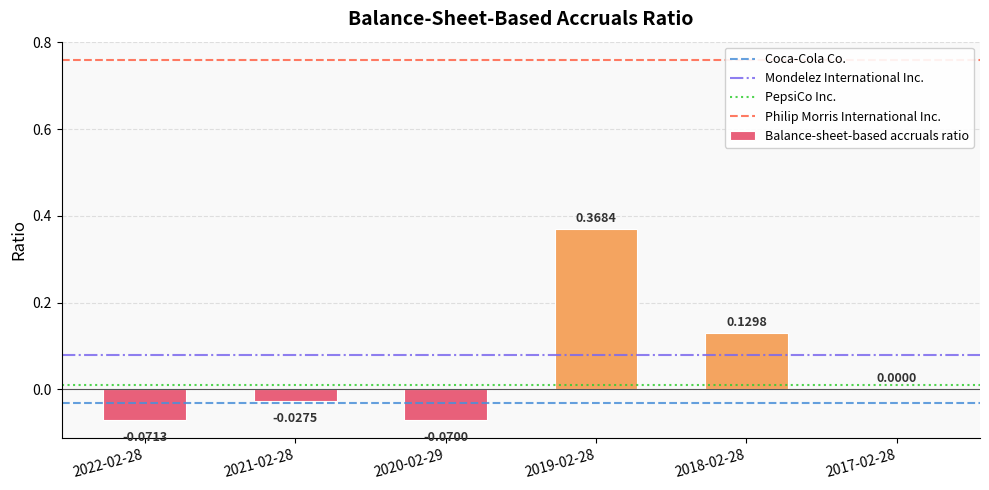

What is the sum of all values?

0.3